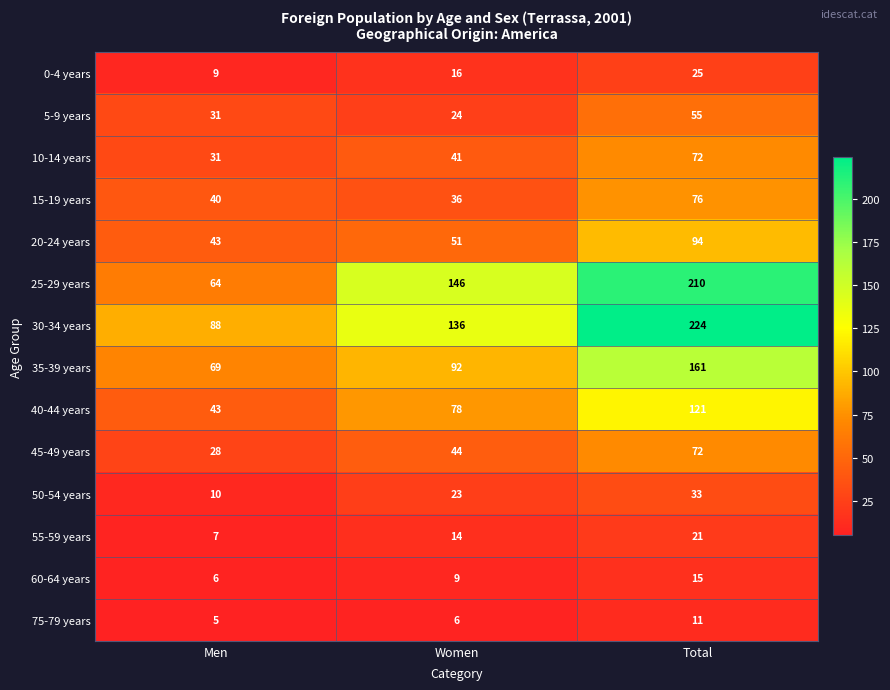

At how many categories does at least one series exceed 139?

2